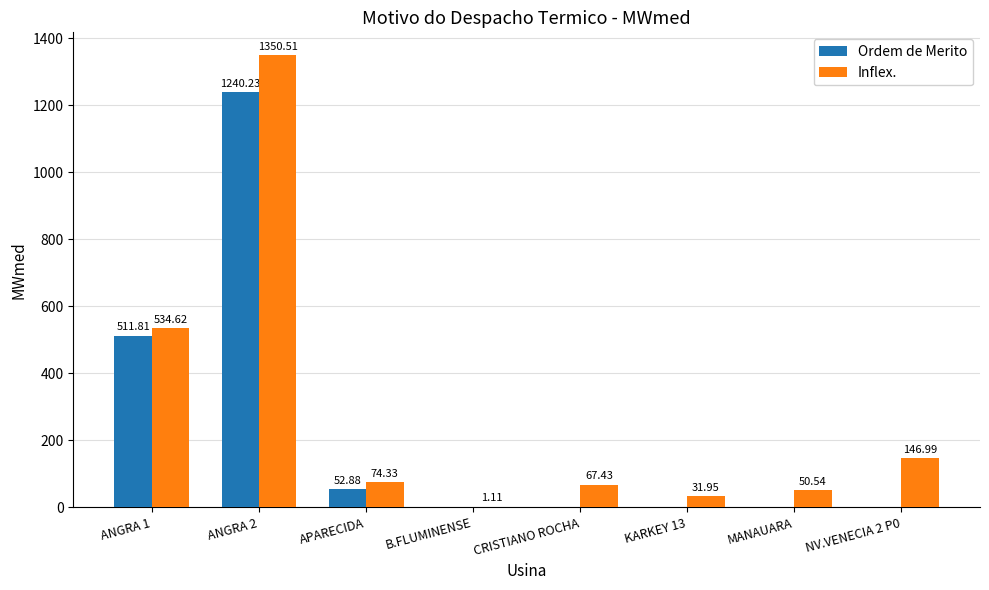

What is the sum of all Inflex. values?

2257.5